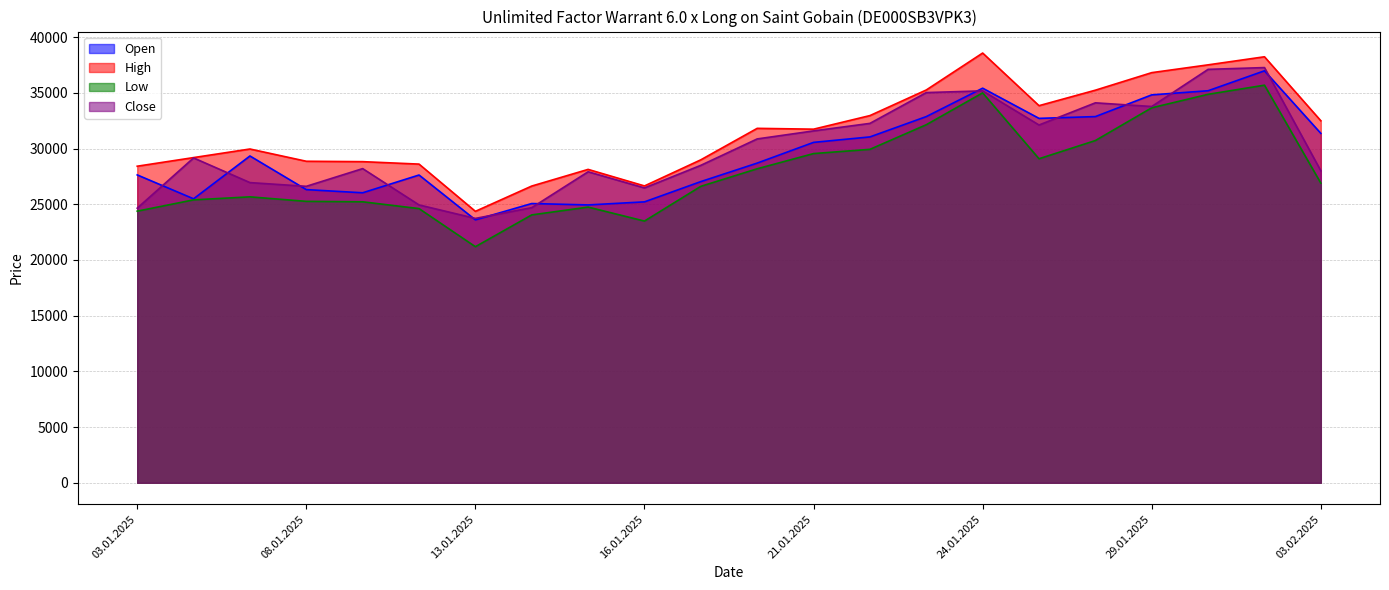

What is the label of the 2nd point from the left?

06.01.2025